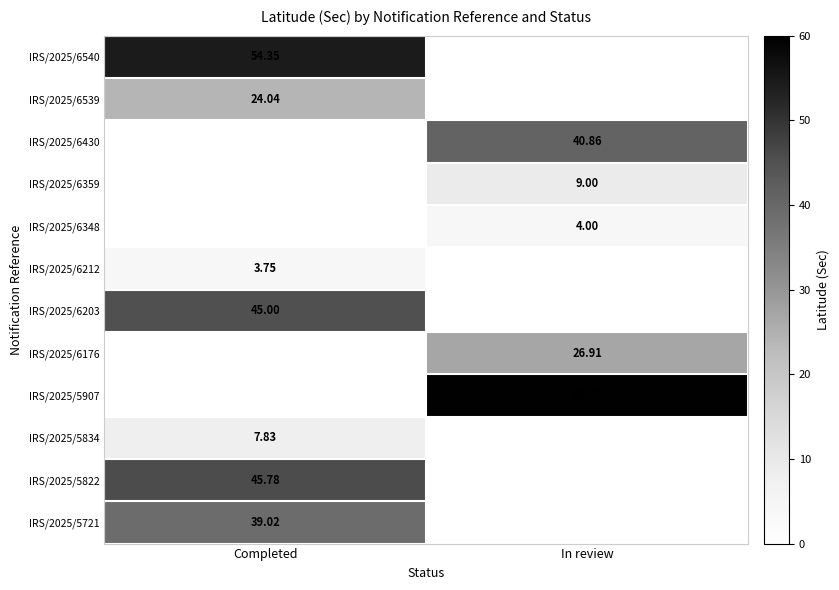

At which category does the chart reach its peak across all series?

In review